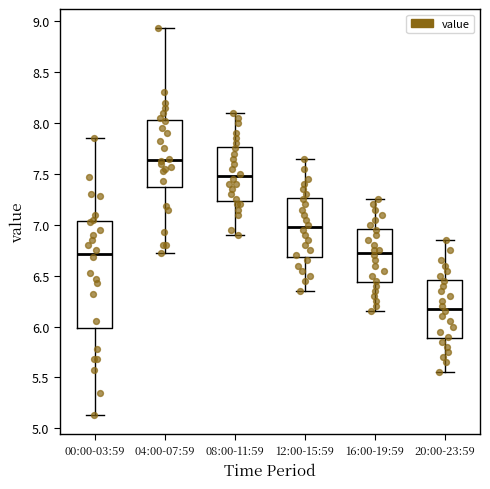

Which box has the highest median line?

04:00-07:59